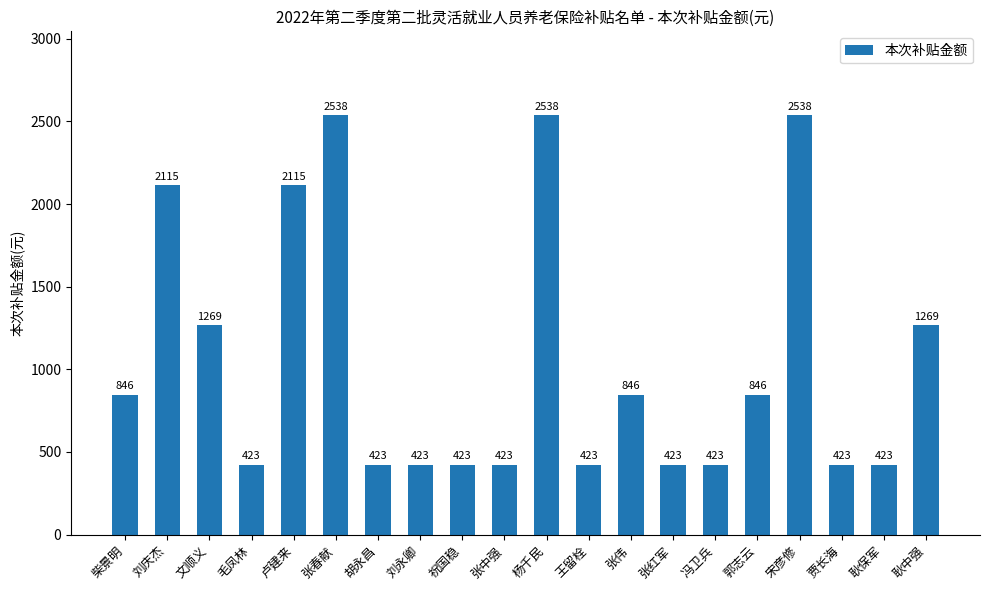

Approximately how many times larger is the value at 柴景明 compared to 张伟?

1.0